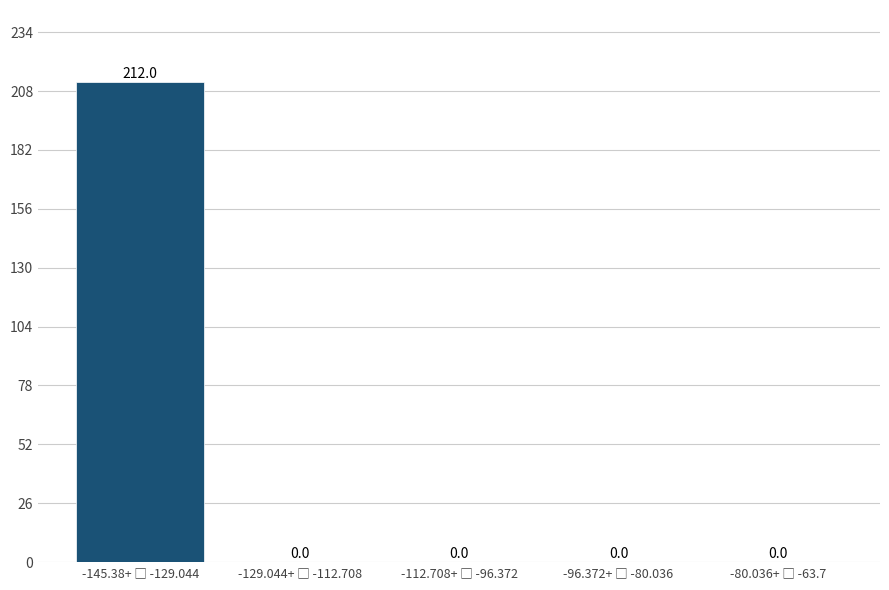

What is the maximum value shown in the chart?

212